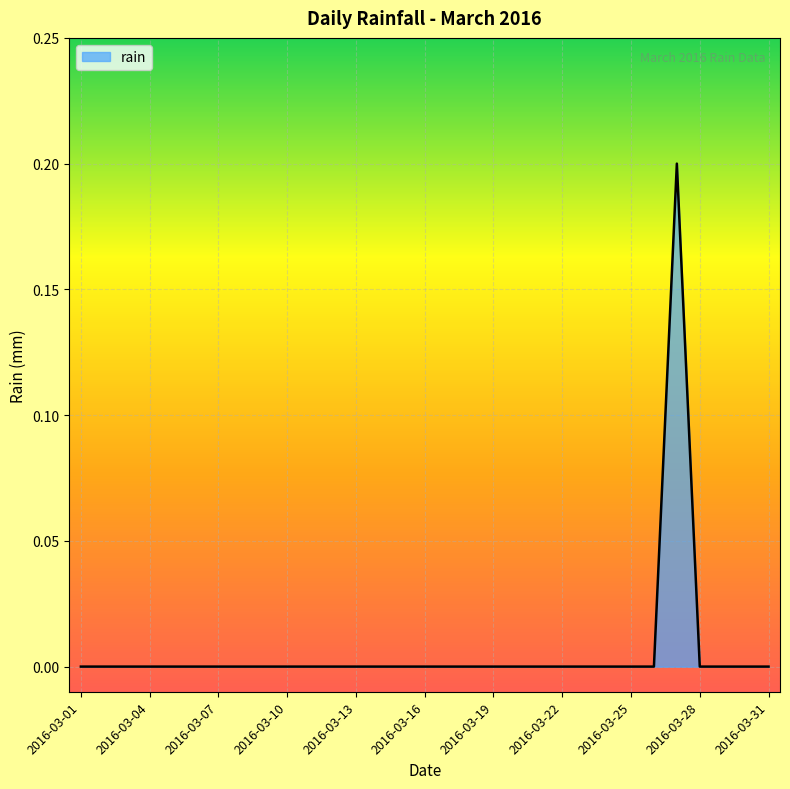

Does the chart display data point markers on the line(s)?

No